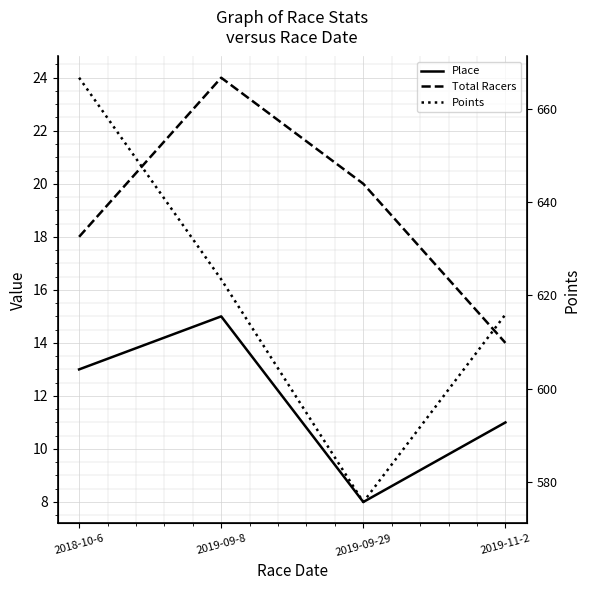

What is the difference between the Total Racers values at 2019-11-2 and 2018-10-6?

4.0